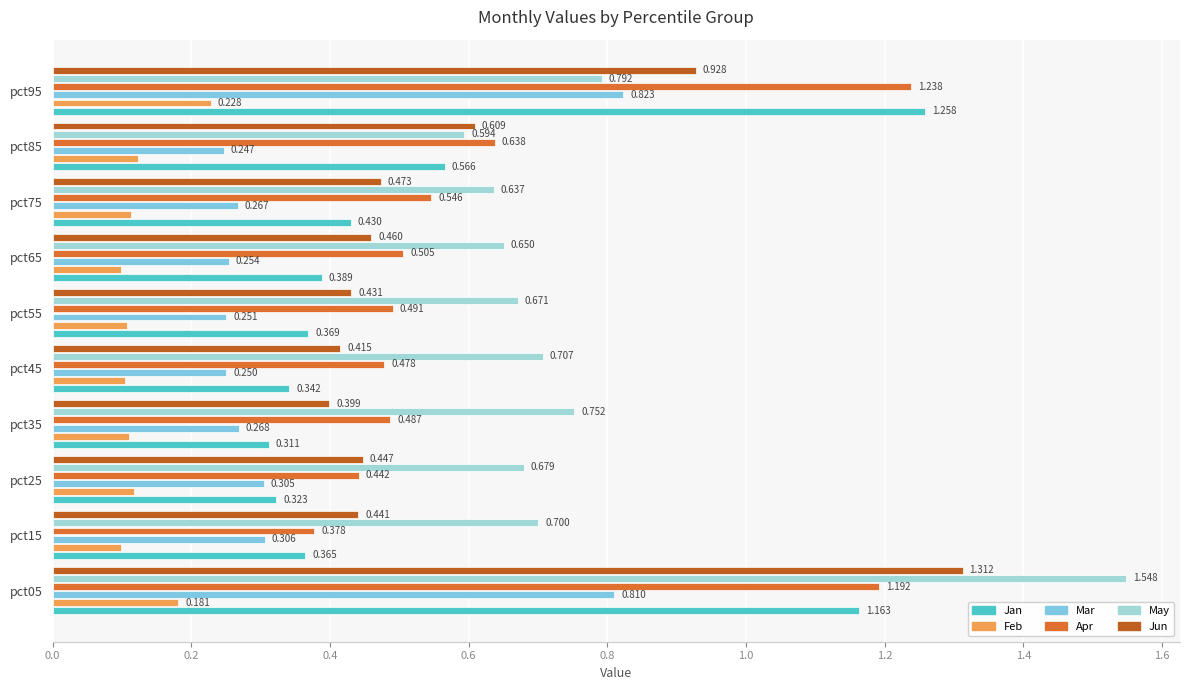

Reading left to right, extract all data points from this chart.

Jan: 1.2	0.4	0.3	0.3	0.3	0.4	0.4	0.4	0.6	1.3
Feb: 0.2	0.1	0.1	0.1	0.1	0.1	0.1	0.1	0.1	0.2
Mar: 0.8	0.3	0.3	0.3	0.3	0.3	0.3	0.3	0.2	0.8
Apr: 1.2	0.4	0.4	0.5	0.5	0.5	0.5	0.5	0.6	1.2
May: 1.5	0.7	0.7	0.8	0.7	0.7	0.7	0.6	0.6	0.8
Jun: 1.3	0.4	0.4	0.4	0.4	0.4	0.5	0.5	0.6	0.9